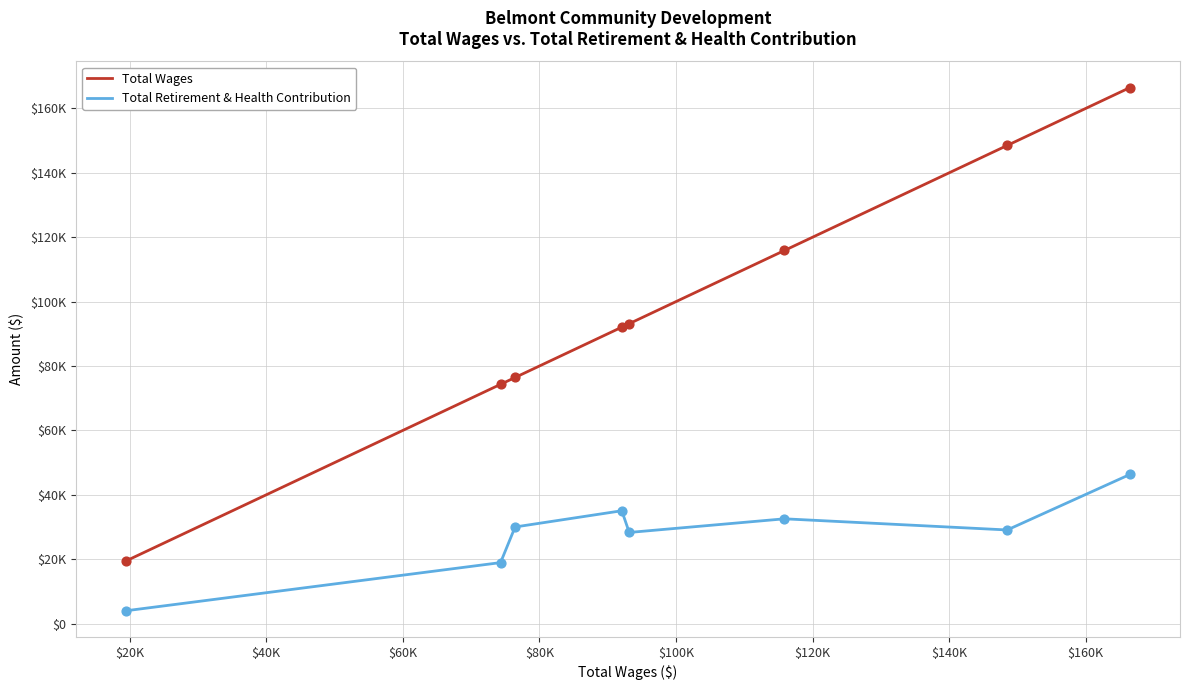

What are all the series names shown in the legend?

Total Wages, Total Retirement & Health Contribution